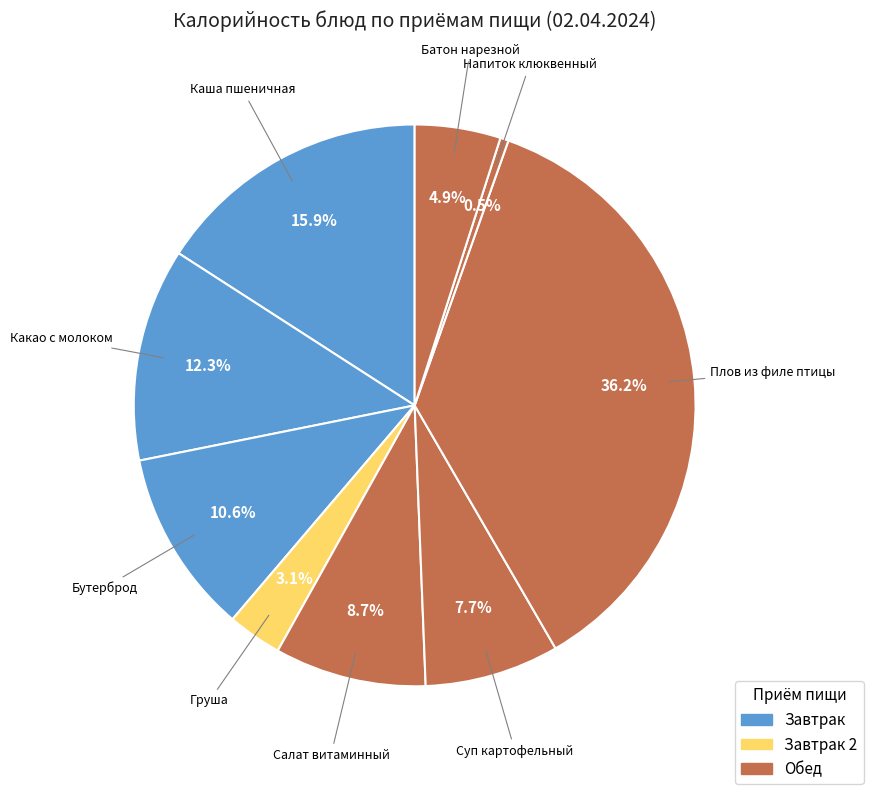

How many segments does this pie chart have?

9